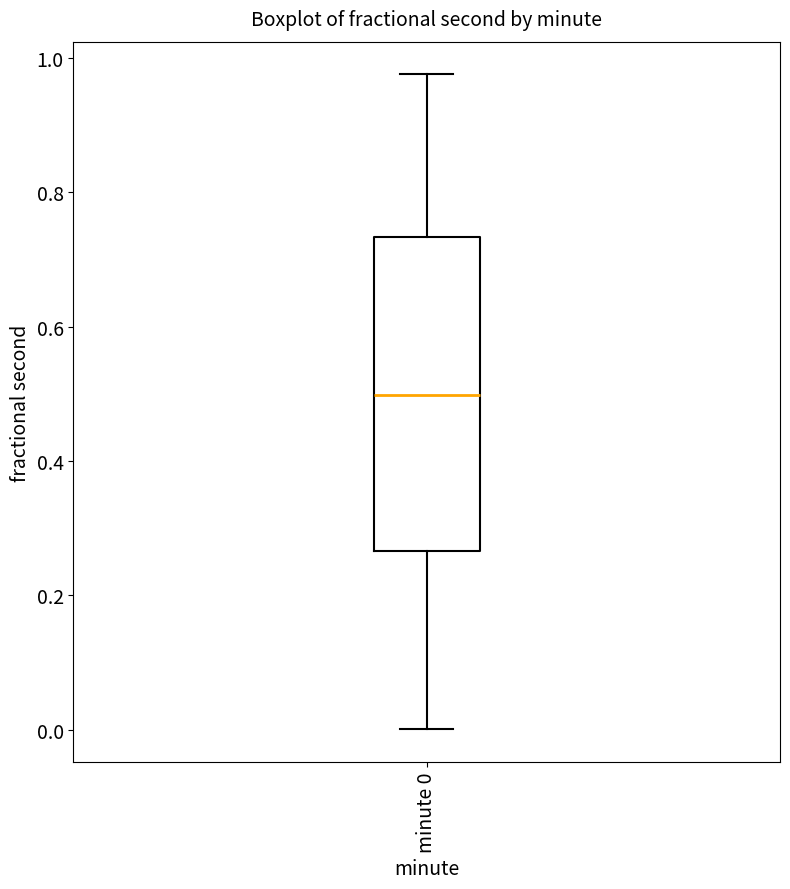

Read this box plot against the y-axis: the position of the median line, the range covered by the box, and the ends of both whiskers. The values are not printed on the chart, so give them approximately, as read against the axis.

median 0.50, box 0.26 to 0.74, whiskers 0.00 to 0.98